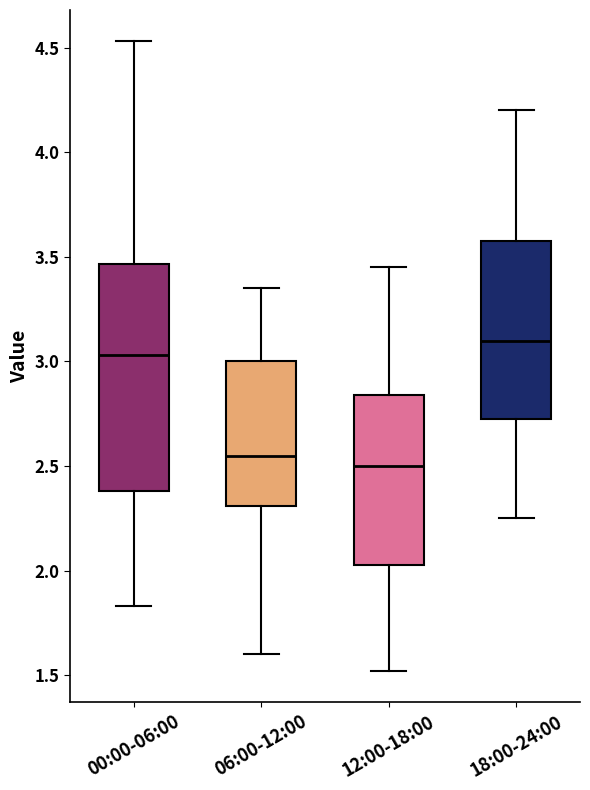

Where is the upper edge of the box for 00:00-06:00 on the y-axis? The values are not printed on the chart, so give them approximately, as read against the axis.

3.45